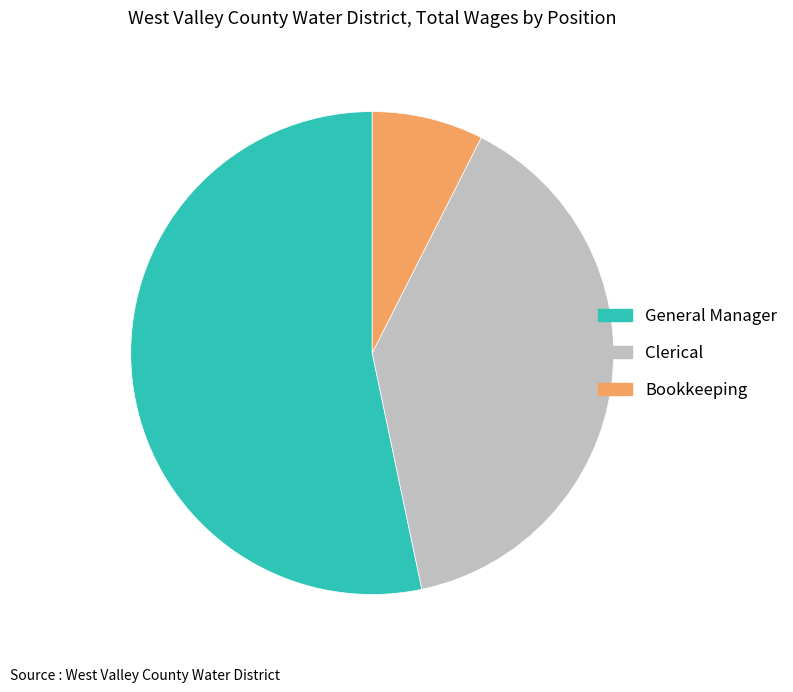

Between General Manager and Bookkeeping, which is larger?

General Manager